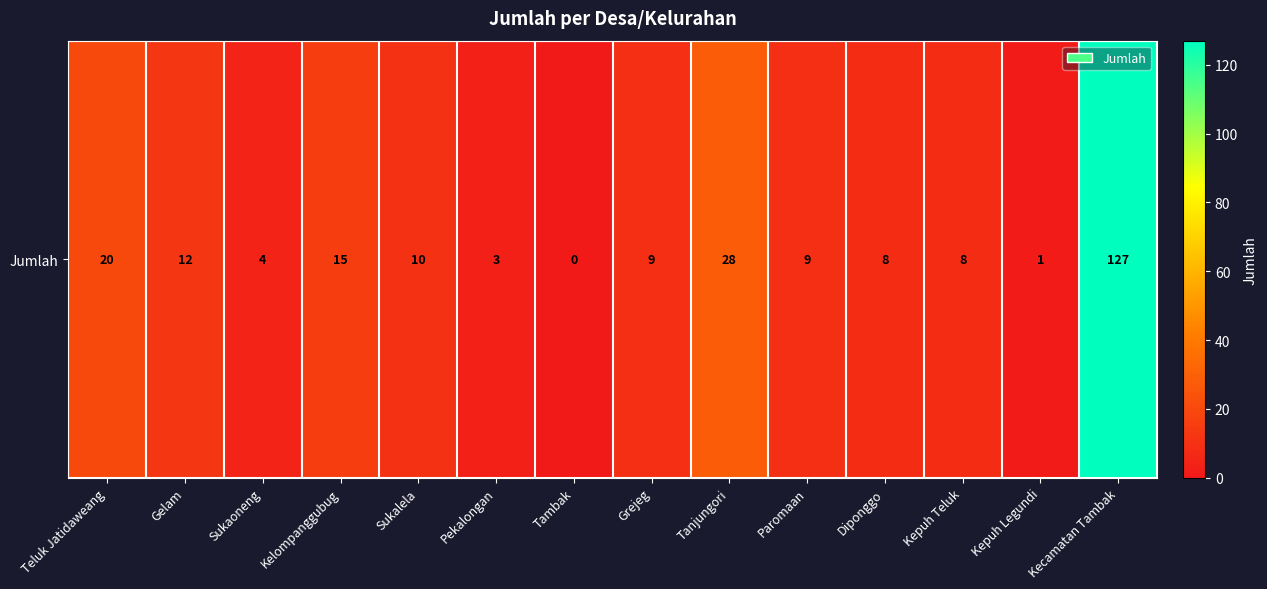

What is the sum of the values at Gelam and Sukaoneng?

16